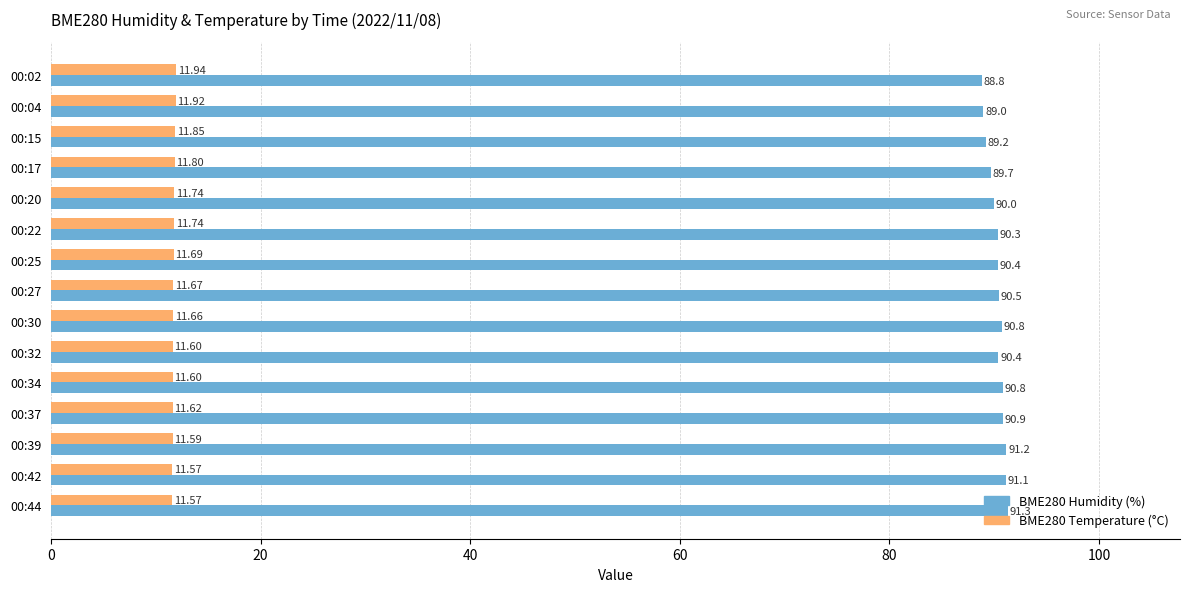

What is the total value across all series at 00:42?

102.7